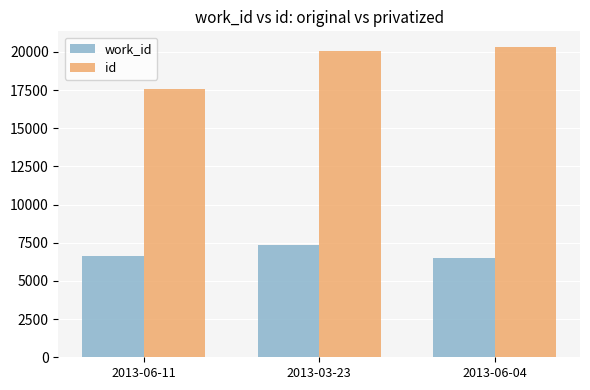

What is the difference between the id values at 2013-03-23 and 2013-06-04?

272